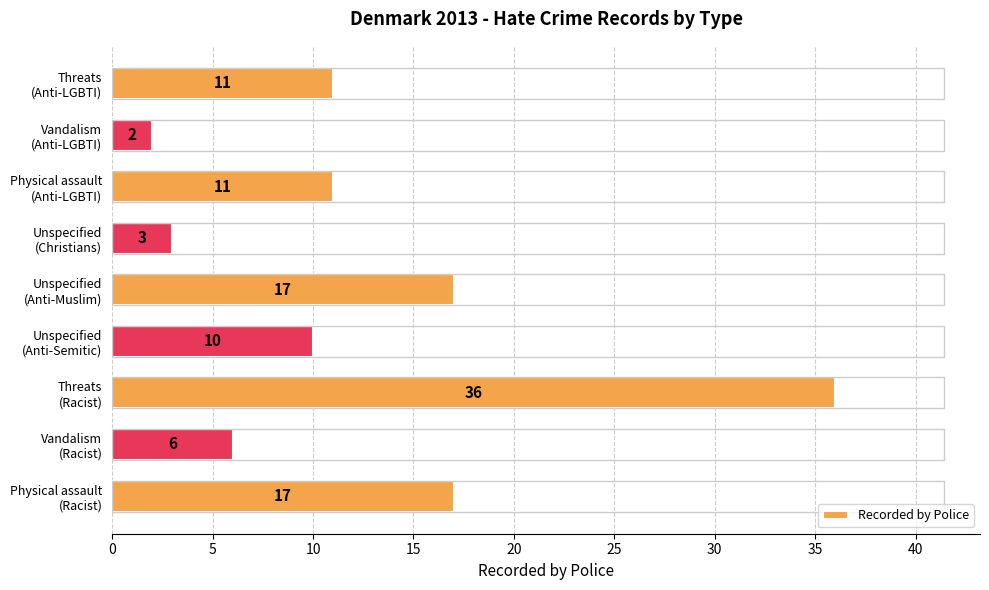

How many bars are there in total?

9